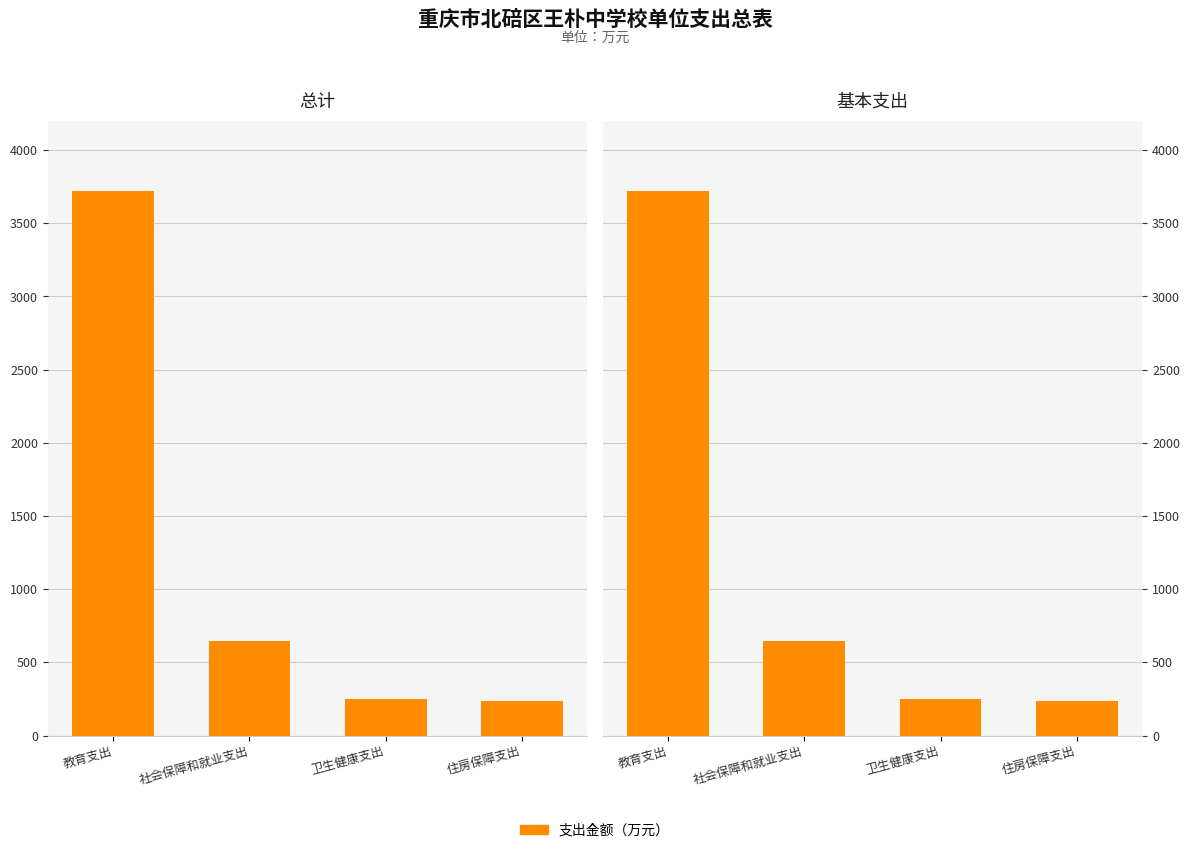

What is the approximate value of 基本支出 at 教育支出?

3718.0